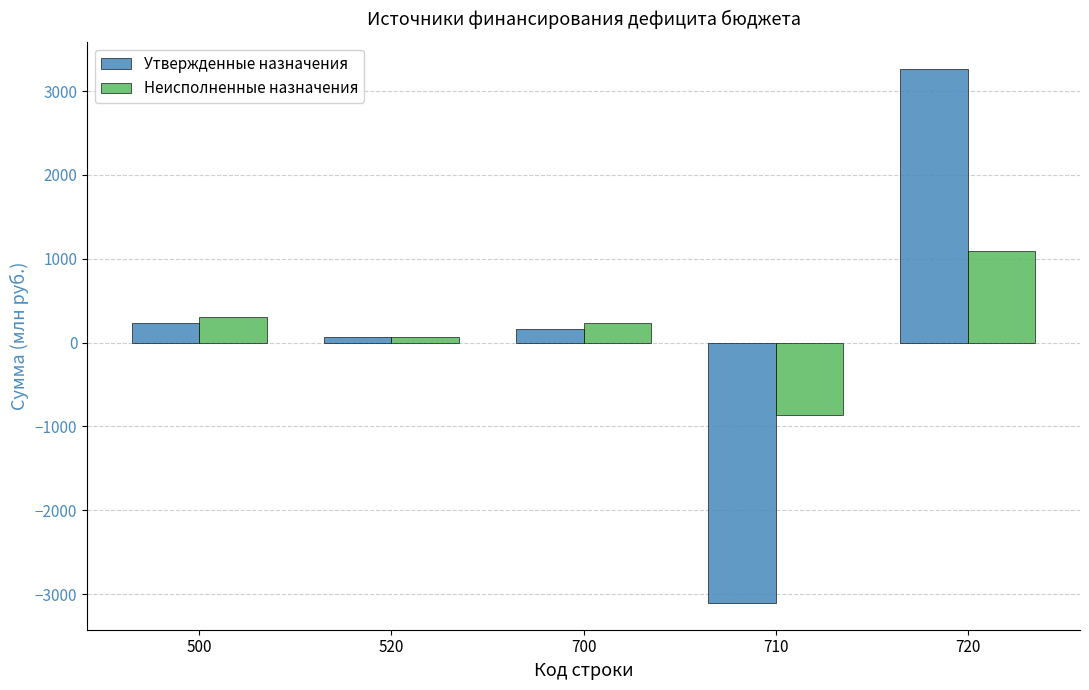

At which label does Неисполненные назначения reach its minimum?

710